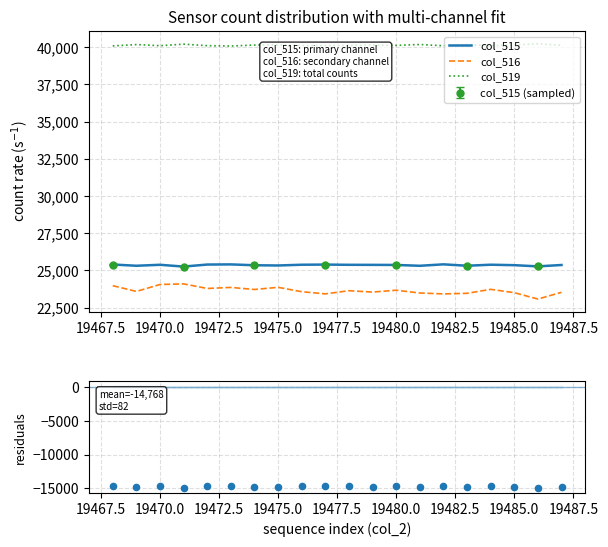

True or false: col_516 and col_519 cross at least once.

False